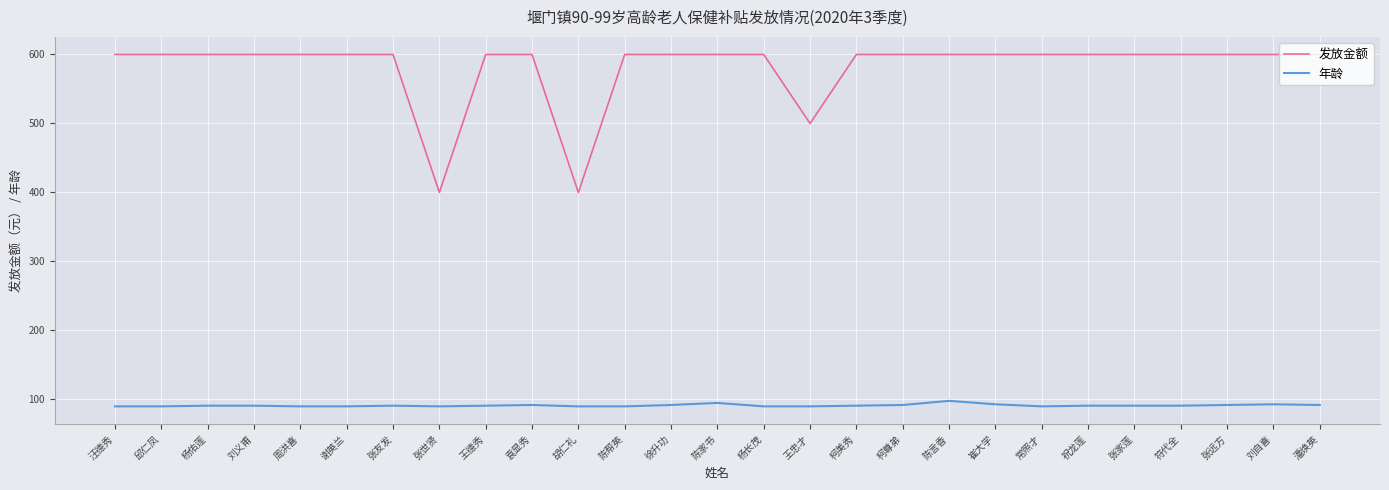

What are all the series names shown in the legend?

发放金额, 年龄